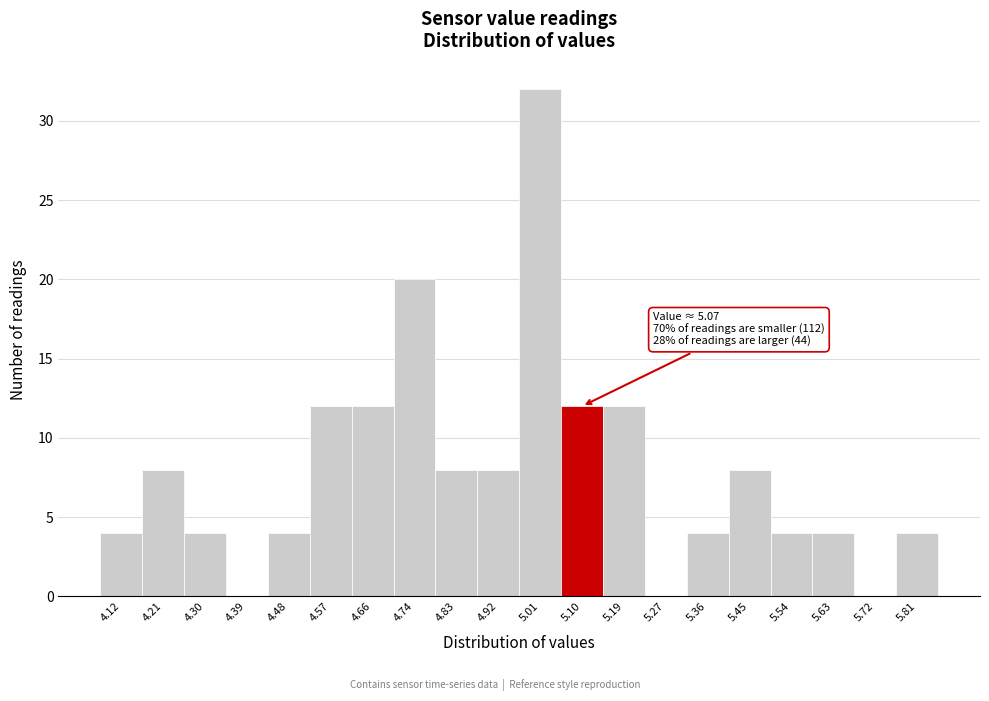

Over which range of the x-axis is the bar tallest?

4.97 to 5.05